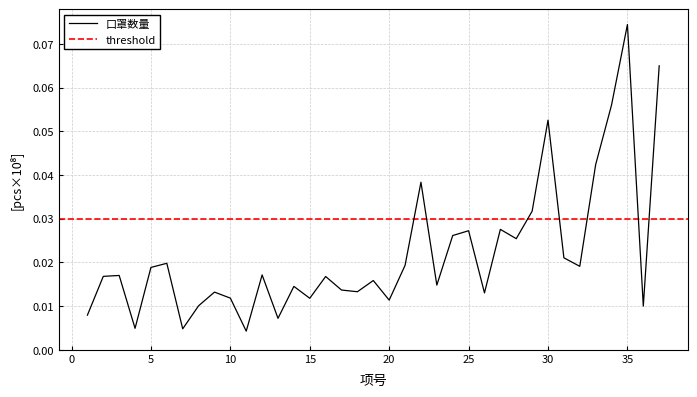

Which label corresponds to the smallest value in the chart?

11